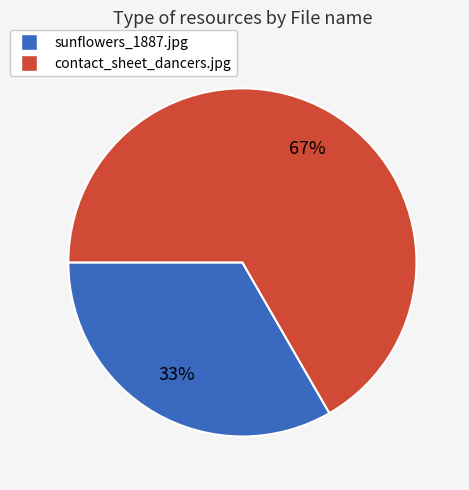

Is it true that sunflowers_1887.jpg is 33% of the pie?

True